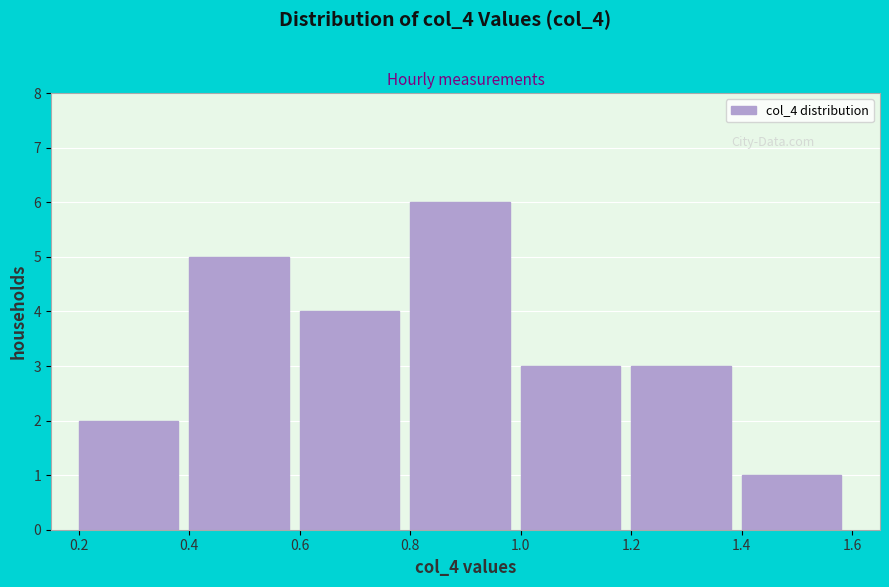

Over which range of the x-axis is the bar tallest?

0.8 to 1.0